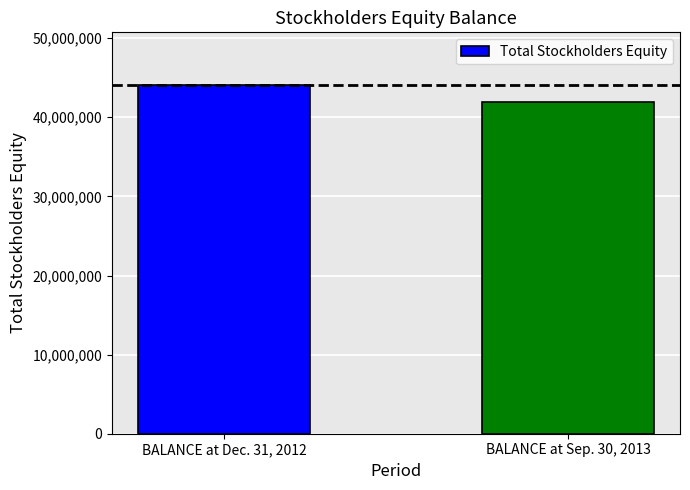

Between BALANCE at Dec. 31, 2012 and BALANCE at Sep. 30, 2013, which is larger?

BALANCE at Dec. 31, 2012